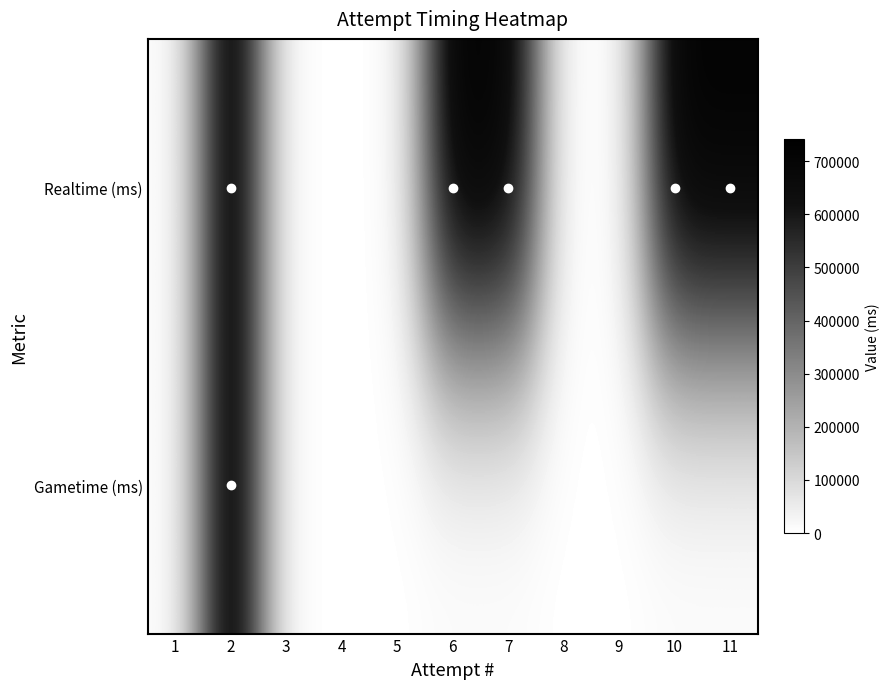

Between 10 and 11, which series saw the biggest shift?

Realtime (ms)